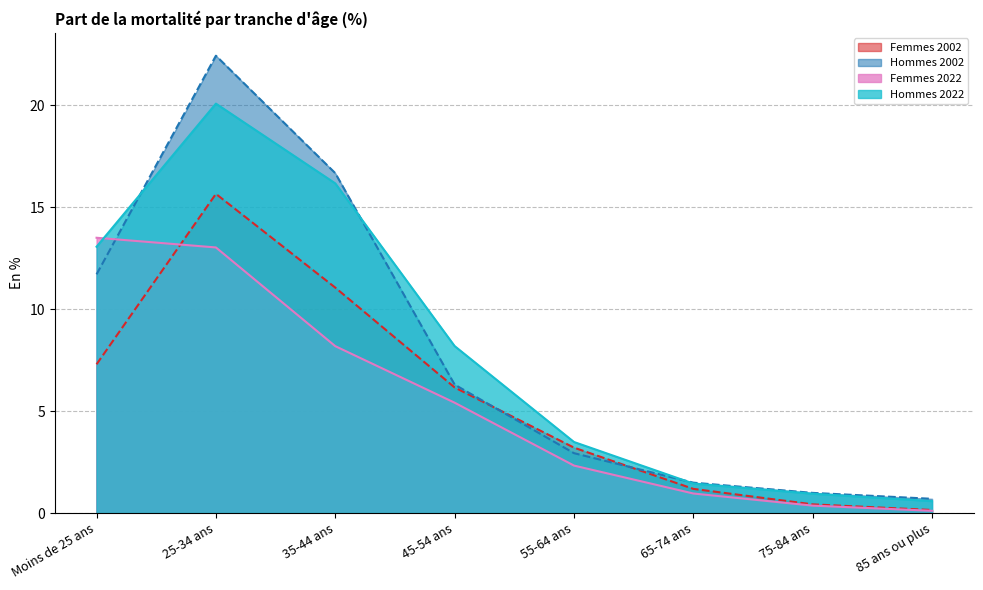

Rank the series at Moins de 25 ans from lowest to highest value.

Femmes 2002, Hommes 2002, Hommes 2022, Femmes 2022